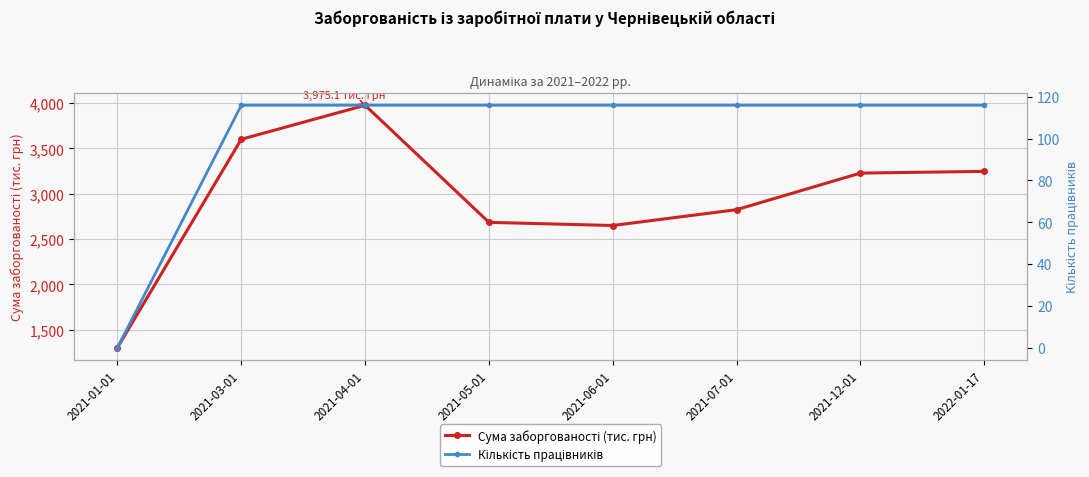

What is the difference between the maximum and minimum values in the Сума заборгованості (тис. грн) series?

2669.9